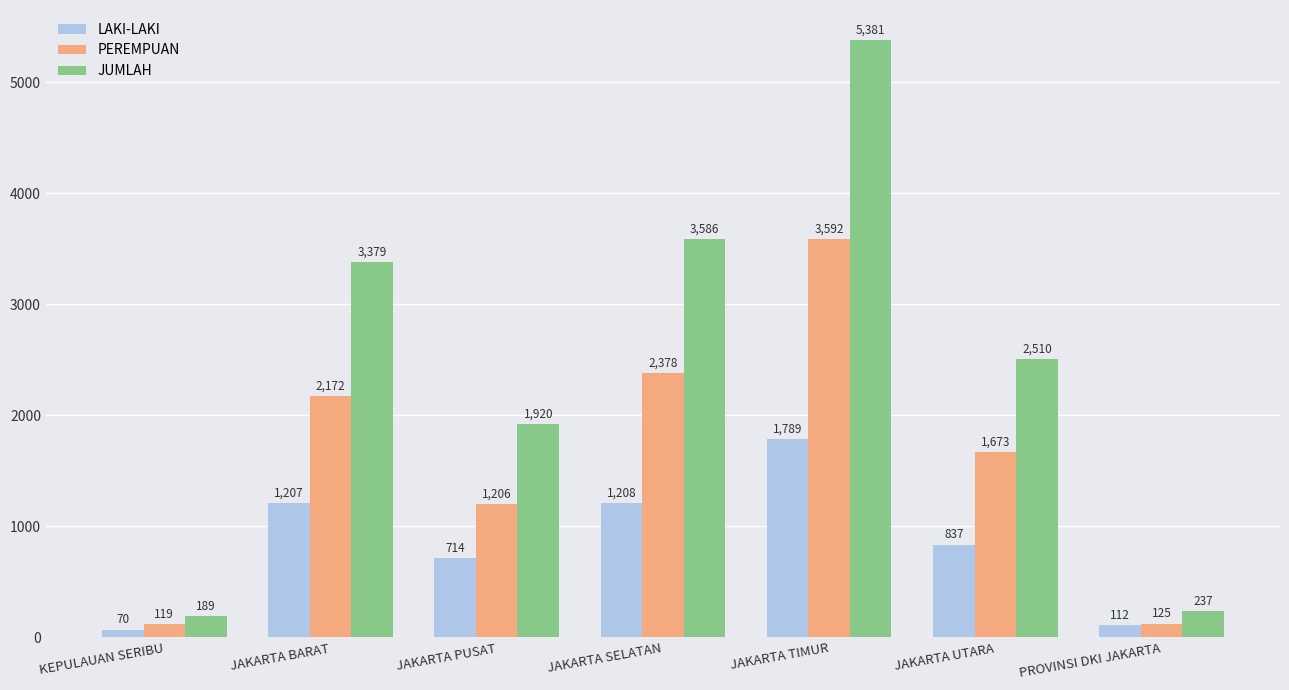

What is the sum of the PEREMPUAN values at JAKARTA BARAT and KEPULAUAN SERIBU?

2291